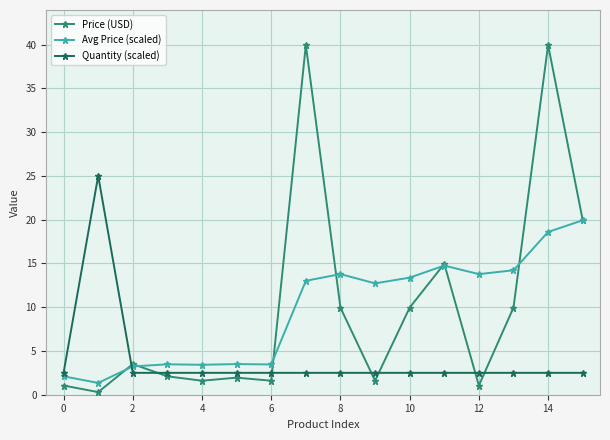

Does the chart display data point markers on the line(s)?

Yes